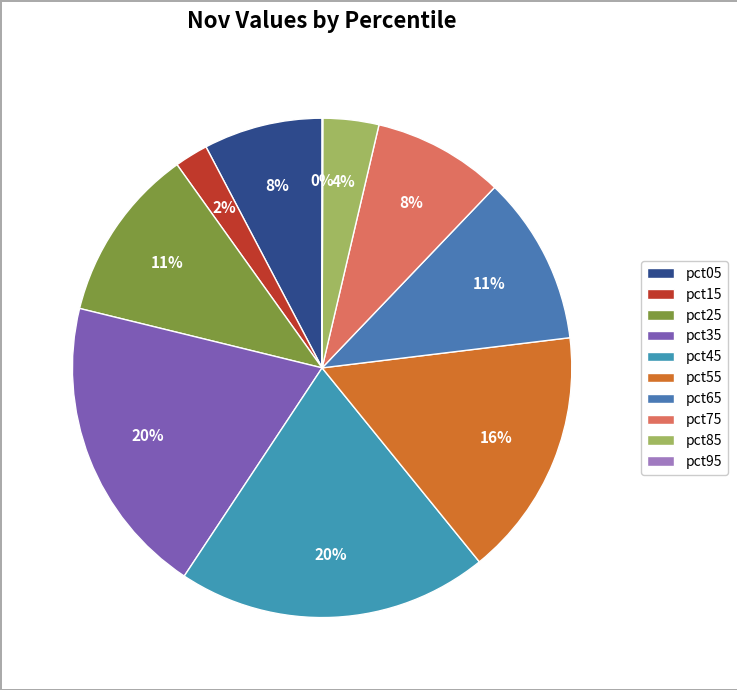

Which category has the biggest portion of the pie?

pct45